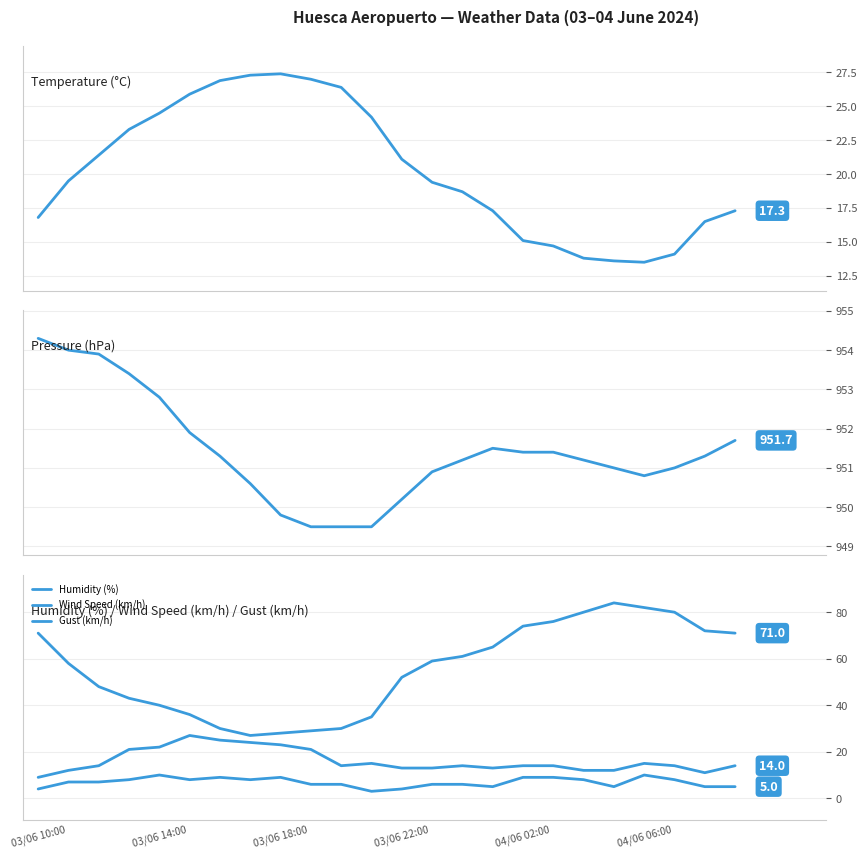

How many data points in Temperature (°C) are less than 19?

11